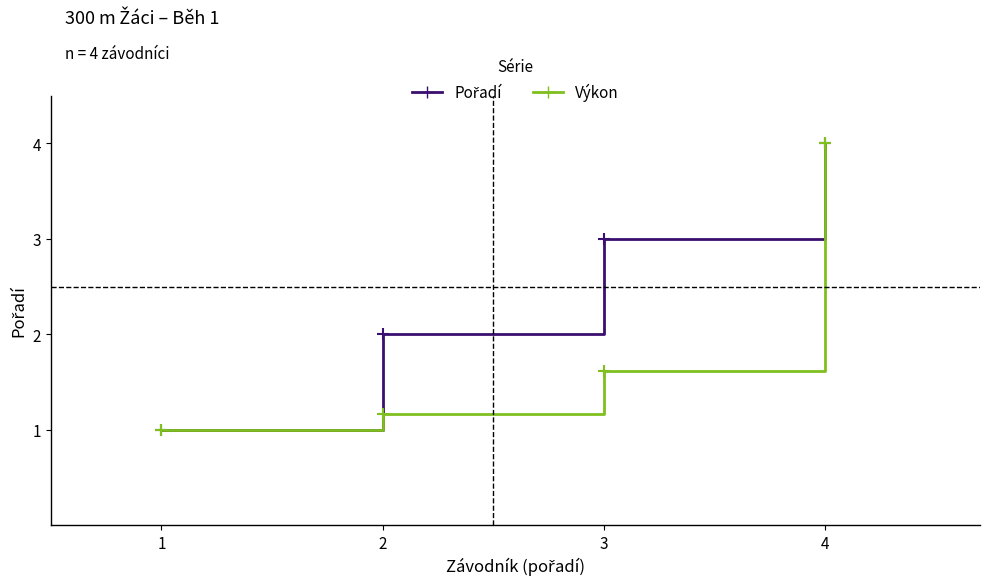

How many series are shown in this chart?

2